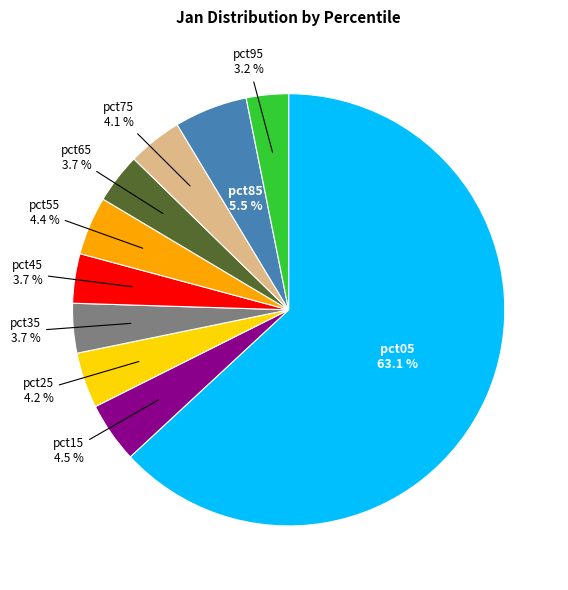

Does any single category account for the majority?

Yes